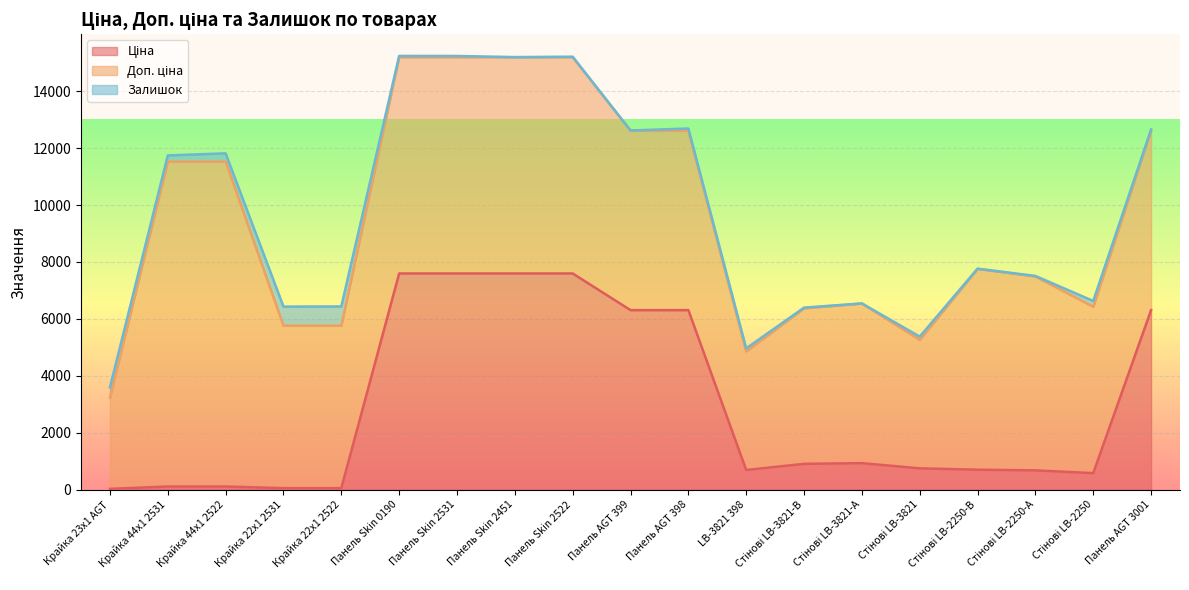

Where is Залишок nearest to the value 338?

Крайка 23x1 AGT